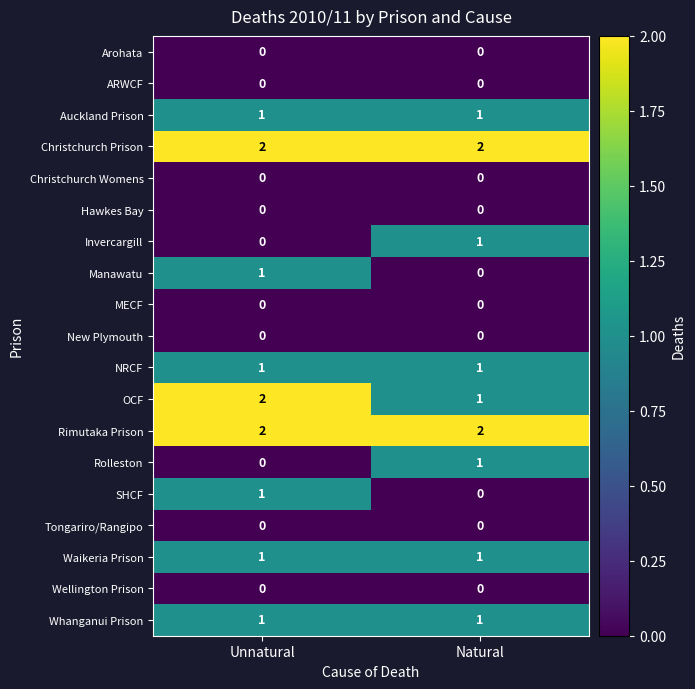

True or false: OCF has a value of 2 at Natural.

False